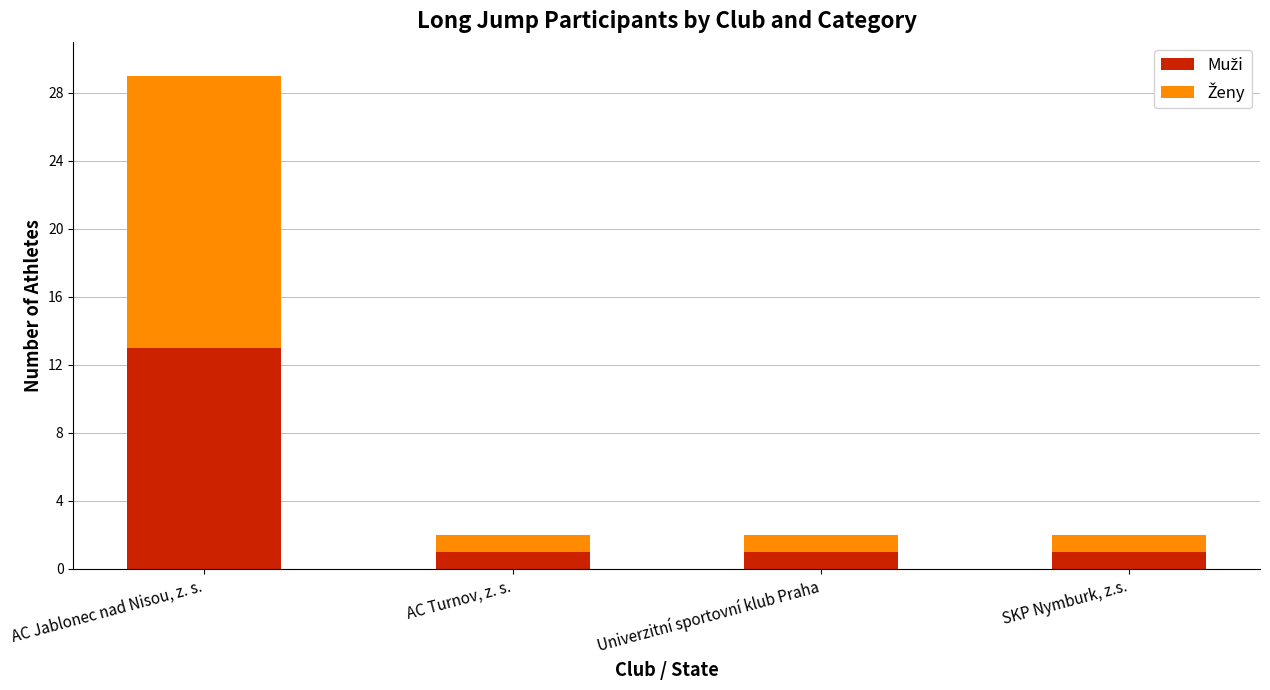

What is the total value across all series at AC Jablonec nad Nisou, z. s.?

29